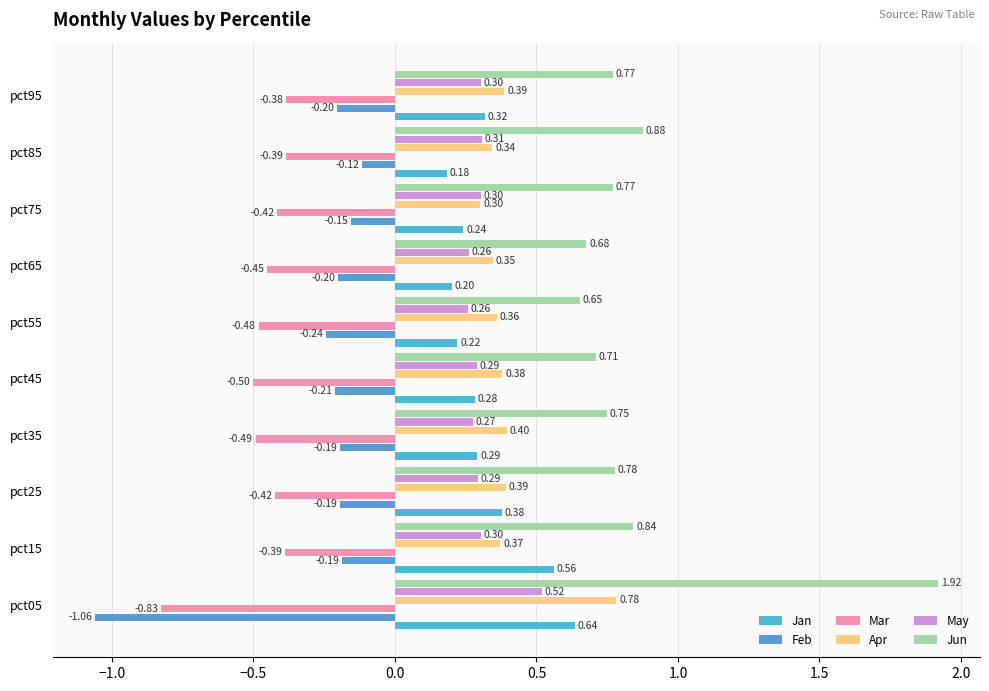

Which category has the lowest value in the Feb series?

pct05